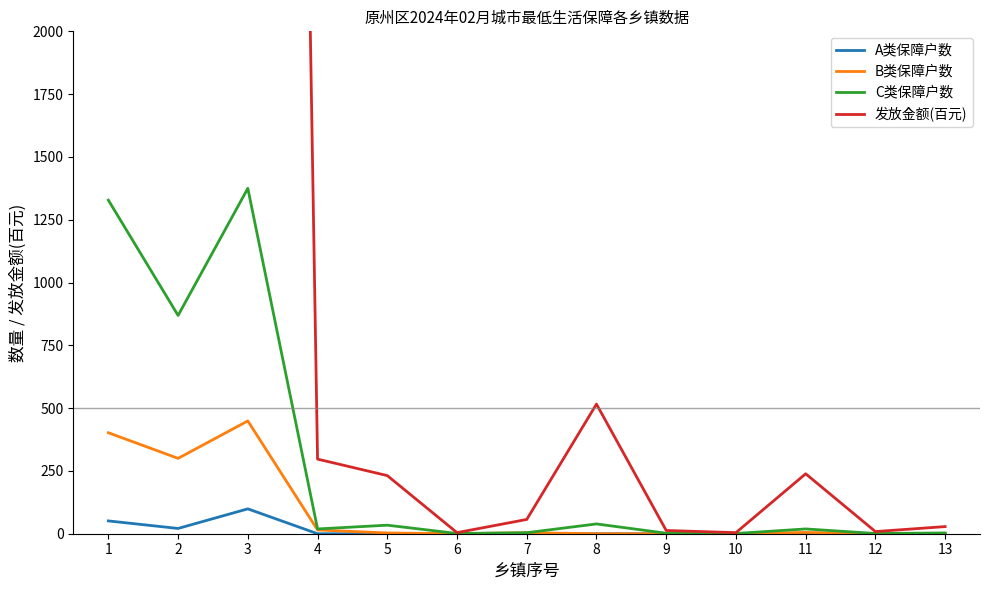

How many data points does each series have?

13